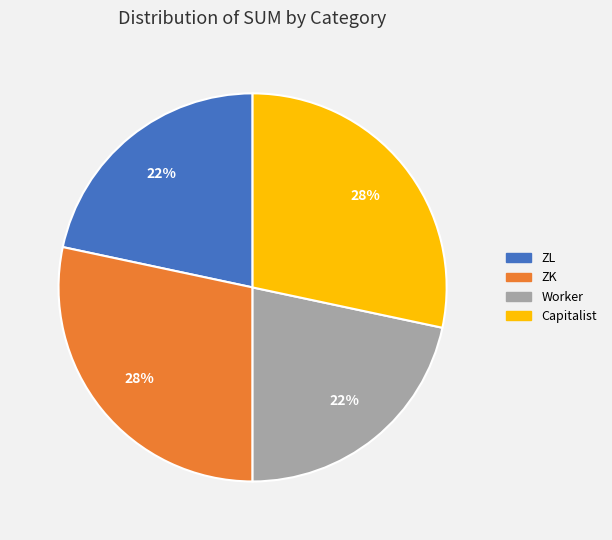

Do ZL and Worker together represent more than half of the pie?

No